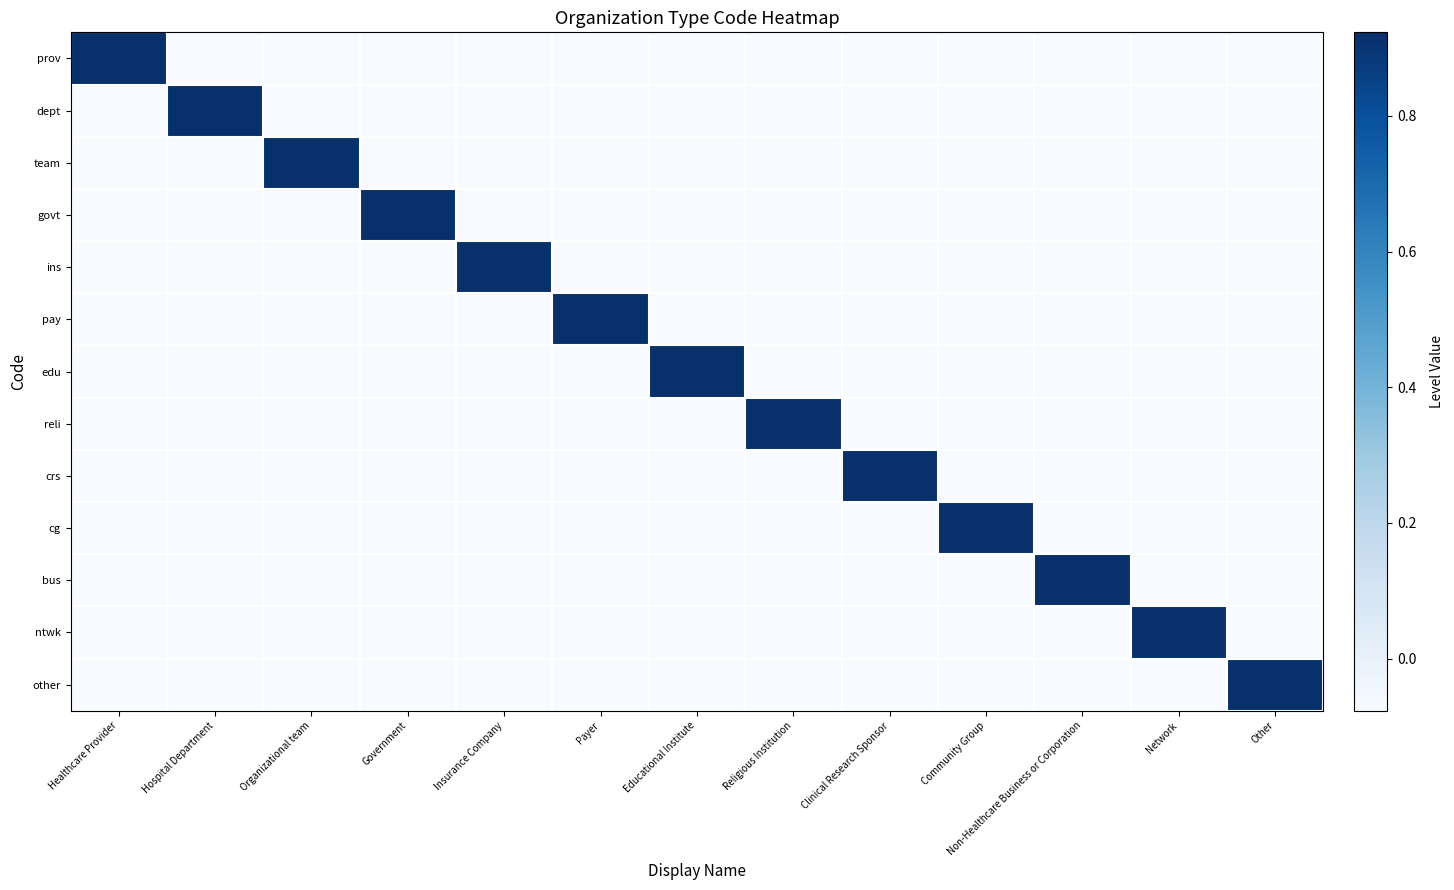

What is the spread (max minus min) of values at Other?

1.0